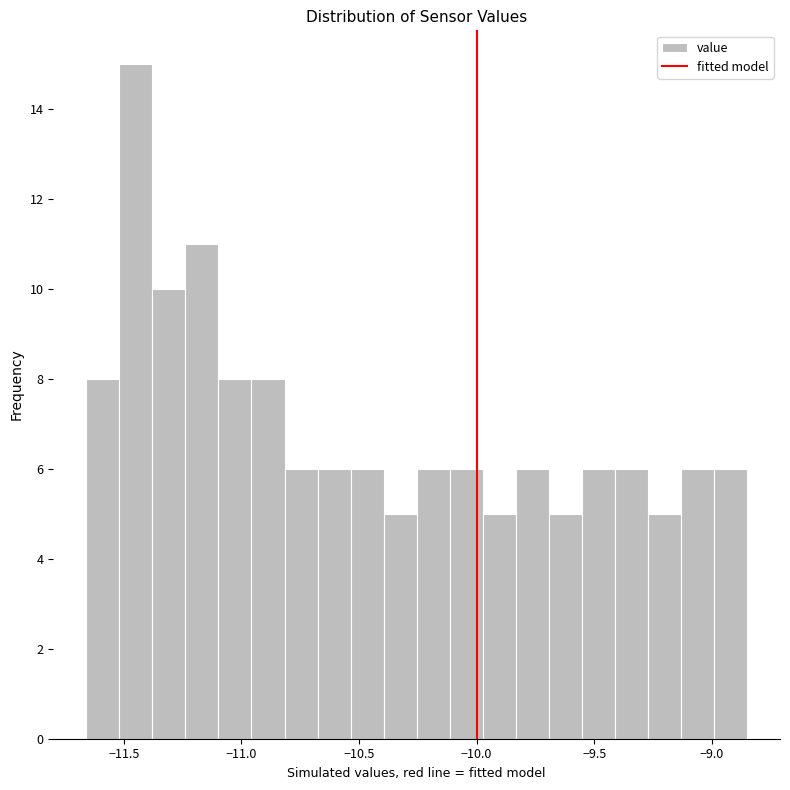

Read against the x-axis, roughly where is the centre of the tallest bar?

-11.45